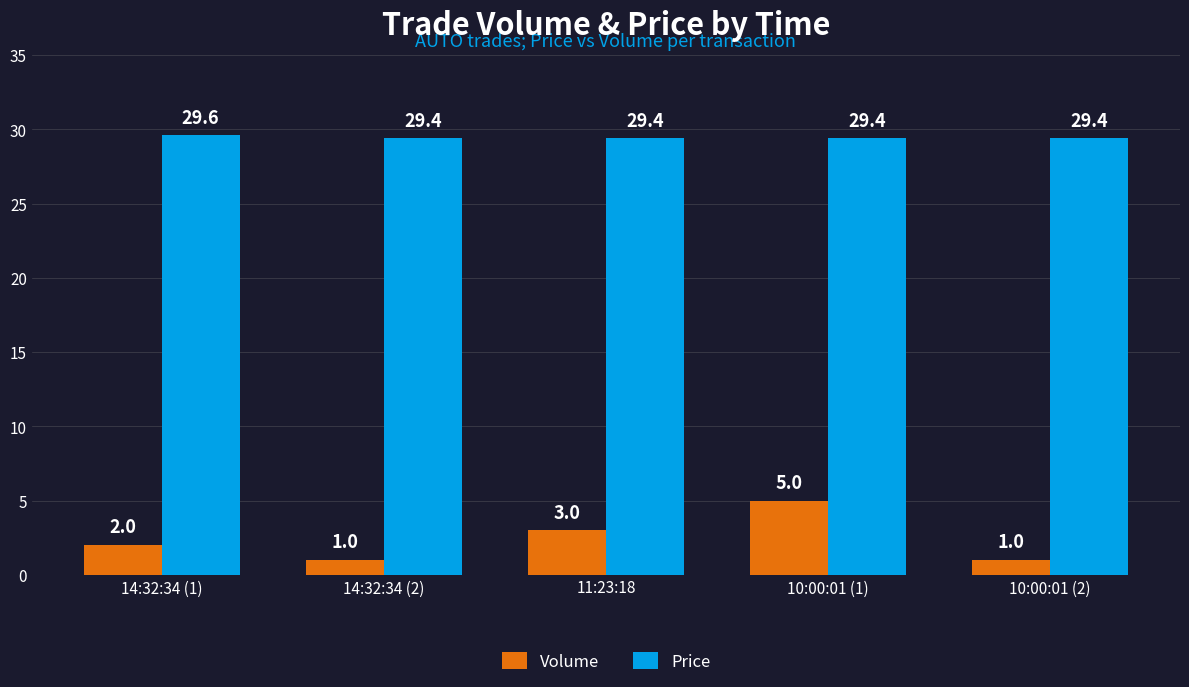

What is the value of the Price bar at the 4th from the left?

29.4